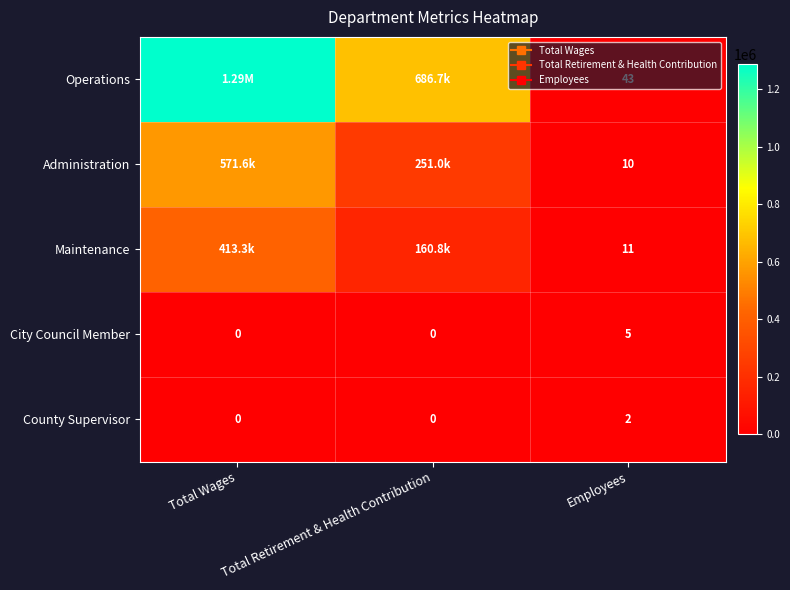

At Employees, list the series in order from smallest to largest.

County Supervisor, City Council Member, Administration, Maintenance, Operations